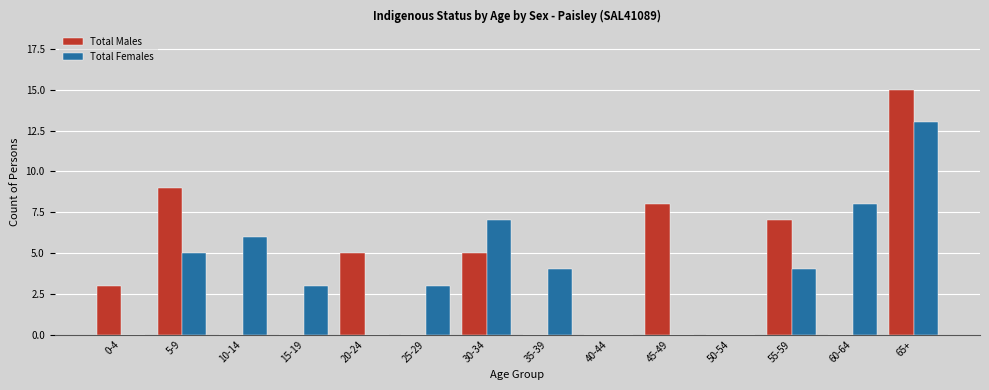

Which series changed the most between 15-19 and 30-34?

Total Males